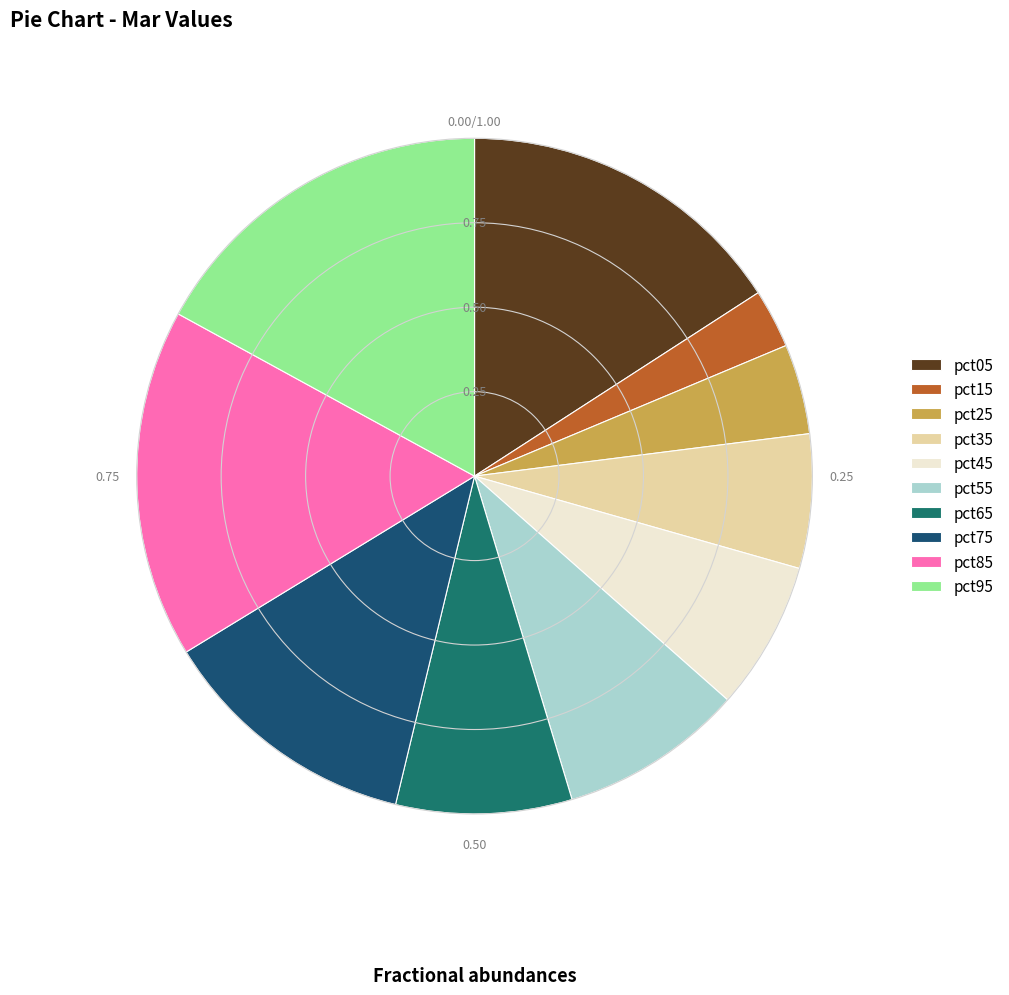

How many segments does this pie chart have?

10